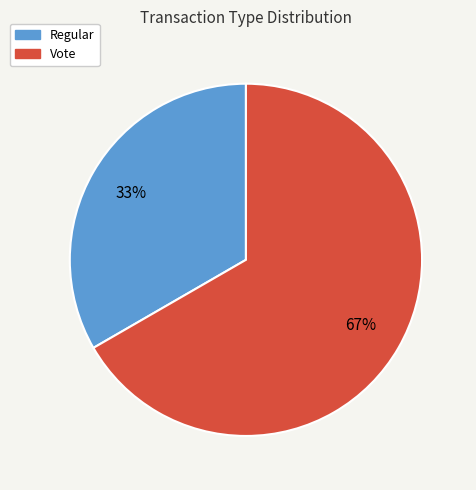

What is the ratio of the value at Regular to the value at Vote?

0.5